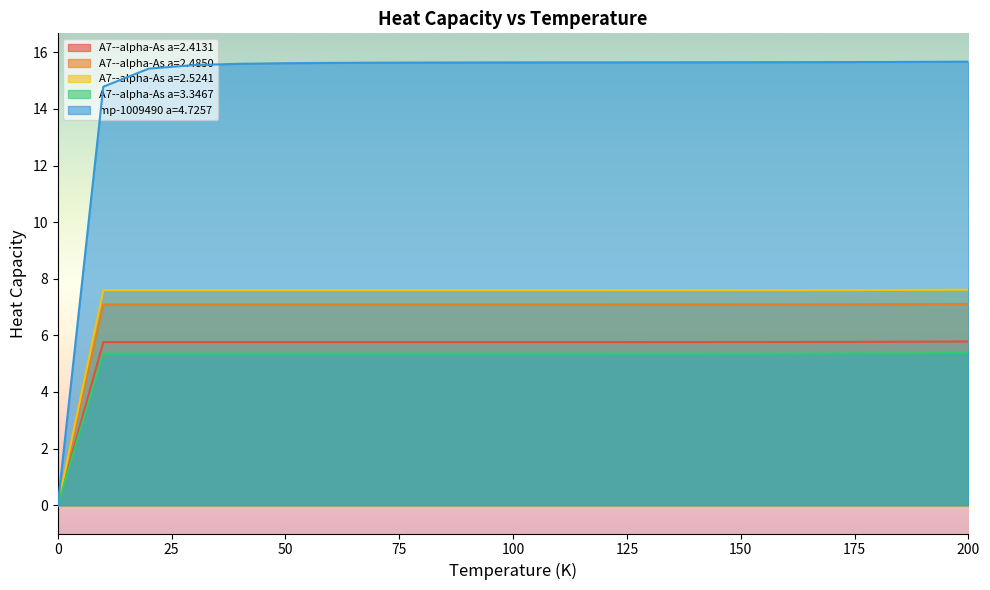

Rank the series by their maximum value, from lowest to highest.

A7--alpha-As a=3.3467, A7--alpha-As a=2.4131, A7--alpha-As a=2.4850, A7--alpha-As a=2.5241, mp-1009490 a=4.7257